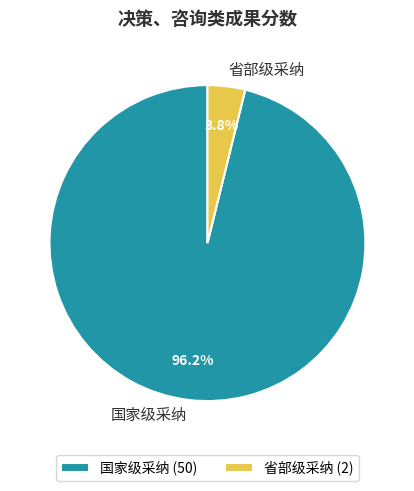

Which has a higher value, 省部级采纳 or 国家级采纳?

国家级采纳